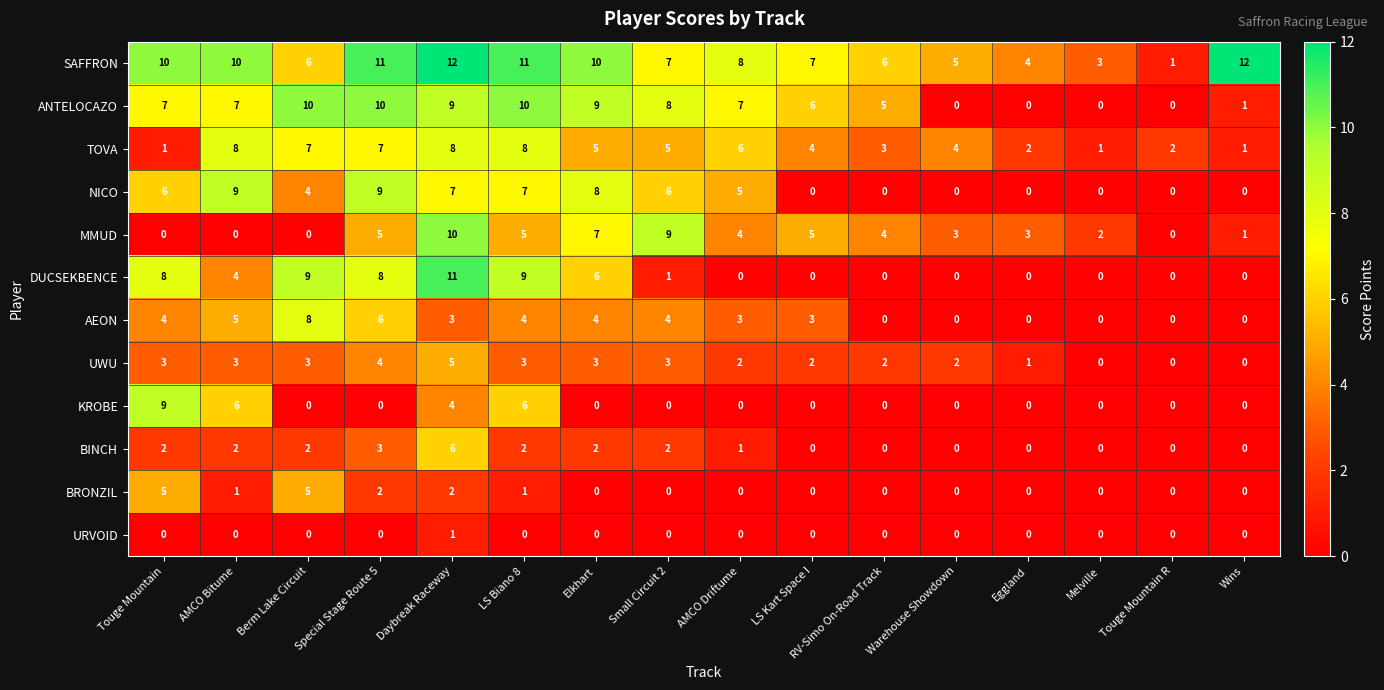

The value of TOVA at Touge Mountain R is 3. True or false?

False